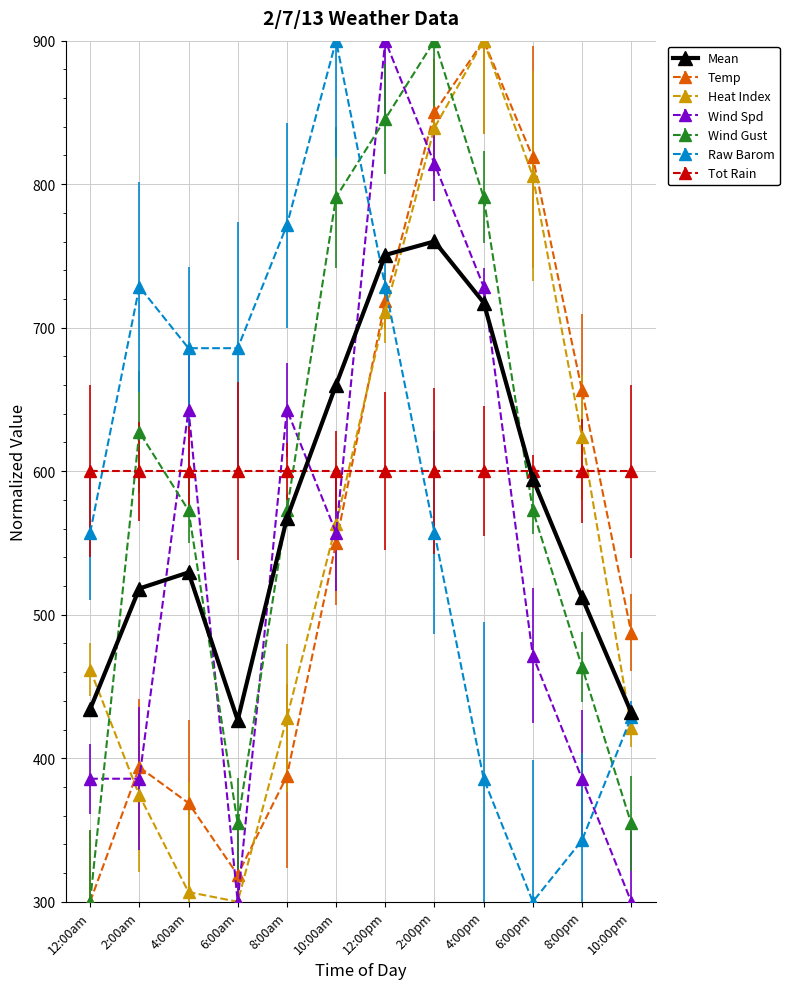

At which category does Mean reach its first local valley?

6:00am